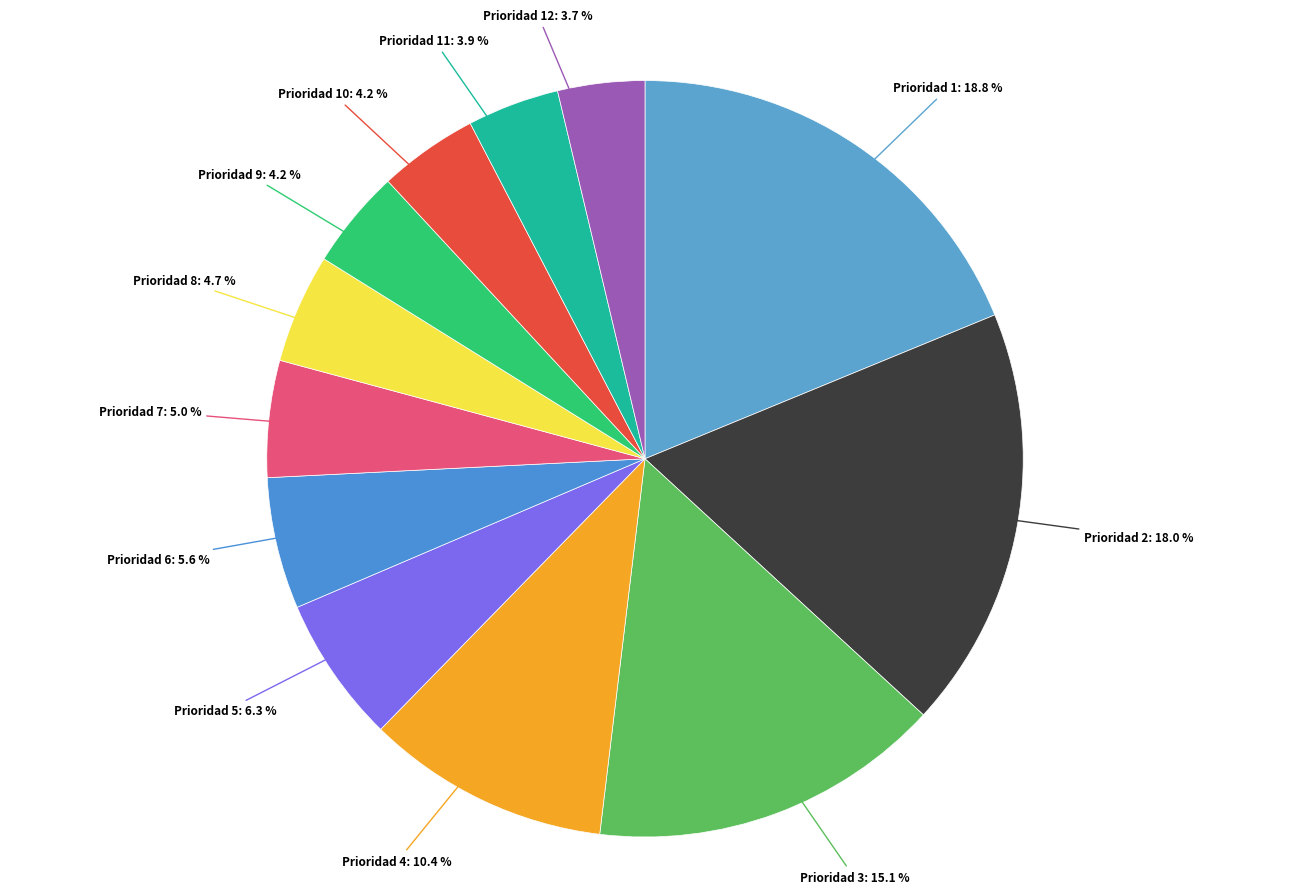

Is it true that Prioridad 10 is 4% of the pie?

True